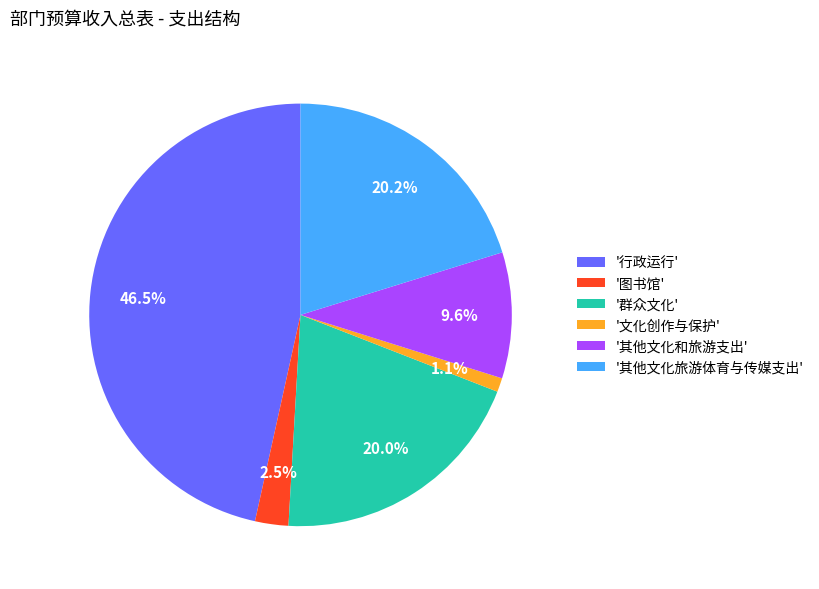

What is the largest slice in the pie chart?

'行政运行'